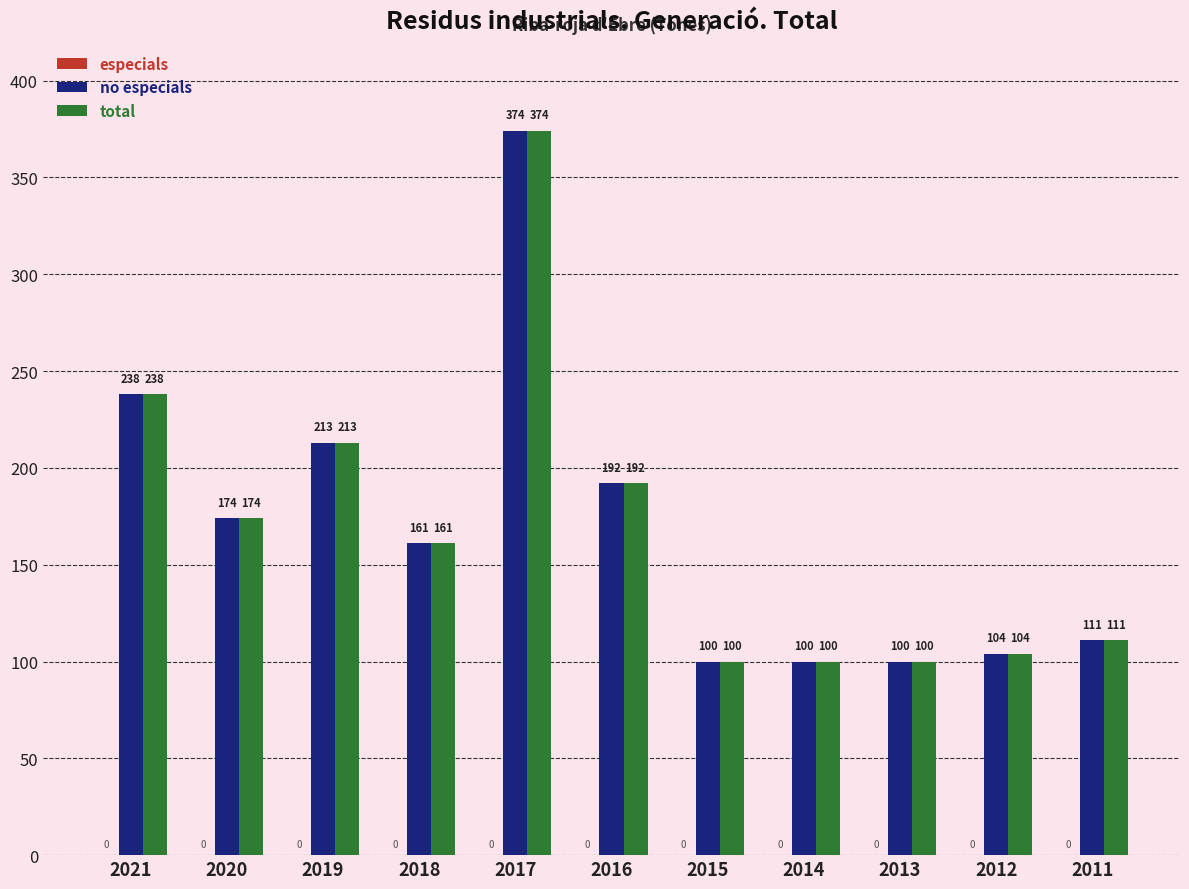

What is the sum of the total values at 2016 and 2017?

566